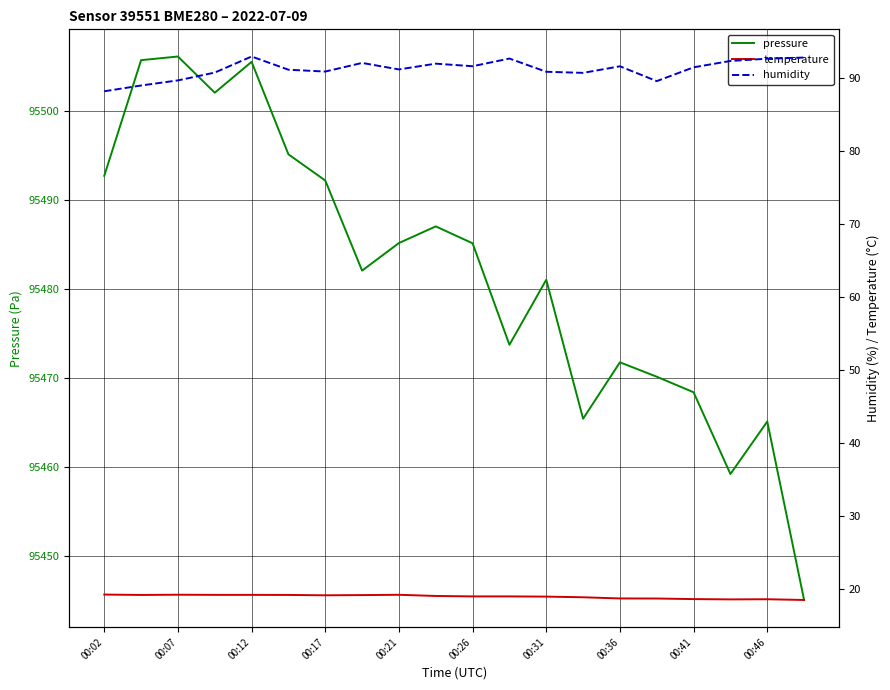

What is the sum of all pressure values?

1909638.6